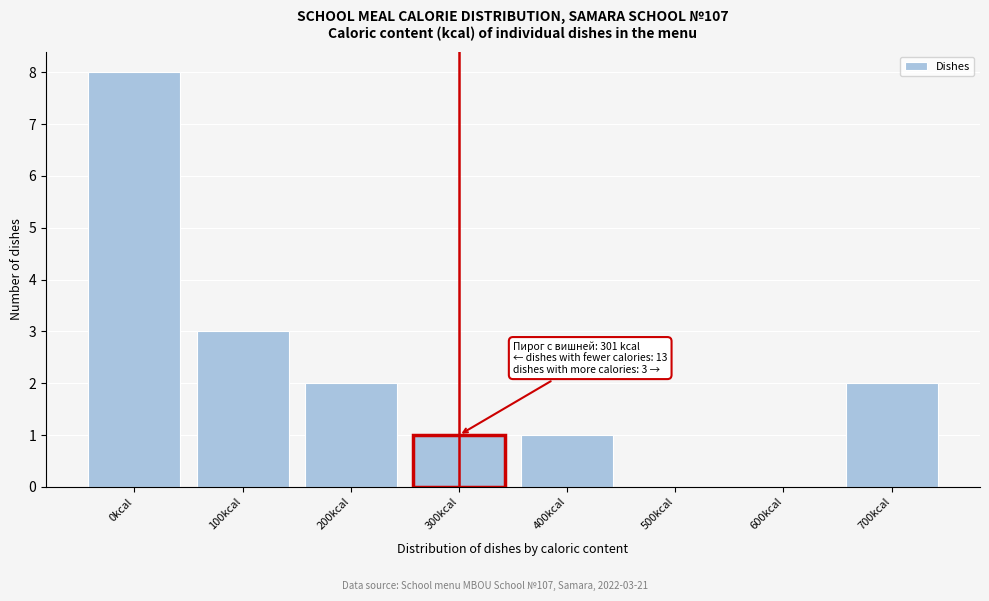

Reading left to right, extract all data points from this chart.

0kcal=8	100kcal=3	200kcal=2	300kcal=1	400kcal=1	500kcal=0	600kcal=0	700kcal=2